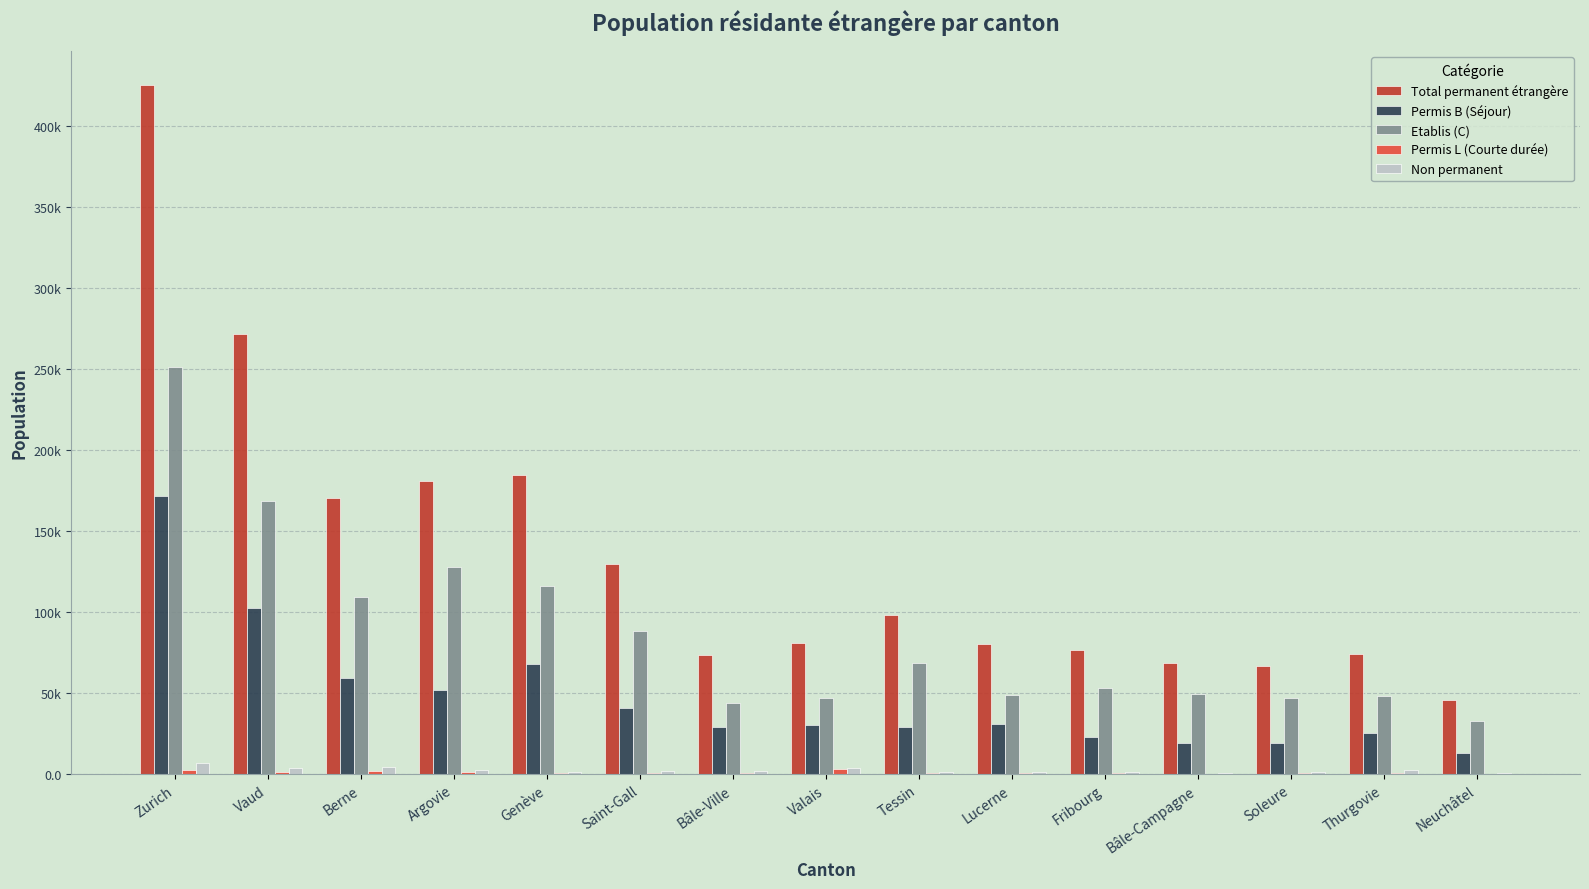

Between Tessin and Bâle-Campagne, which series saw the biggest shift?

Total permanent étrangère